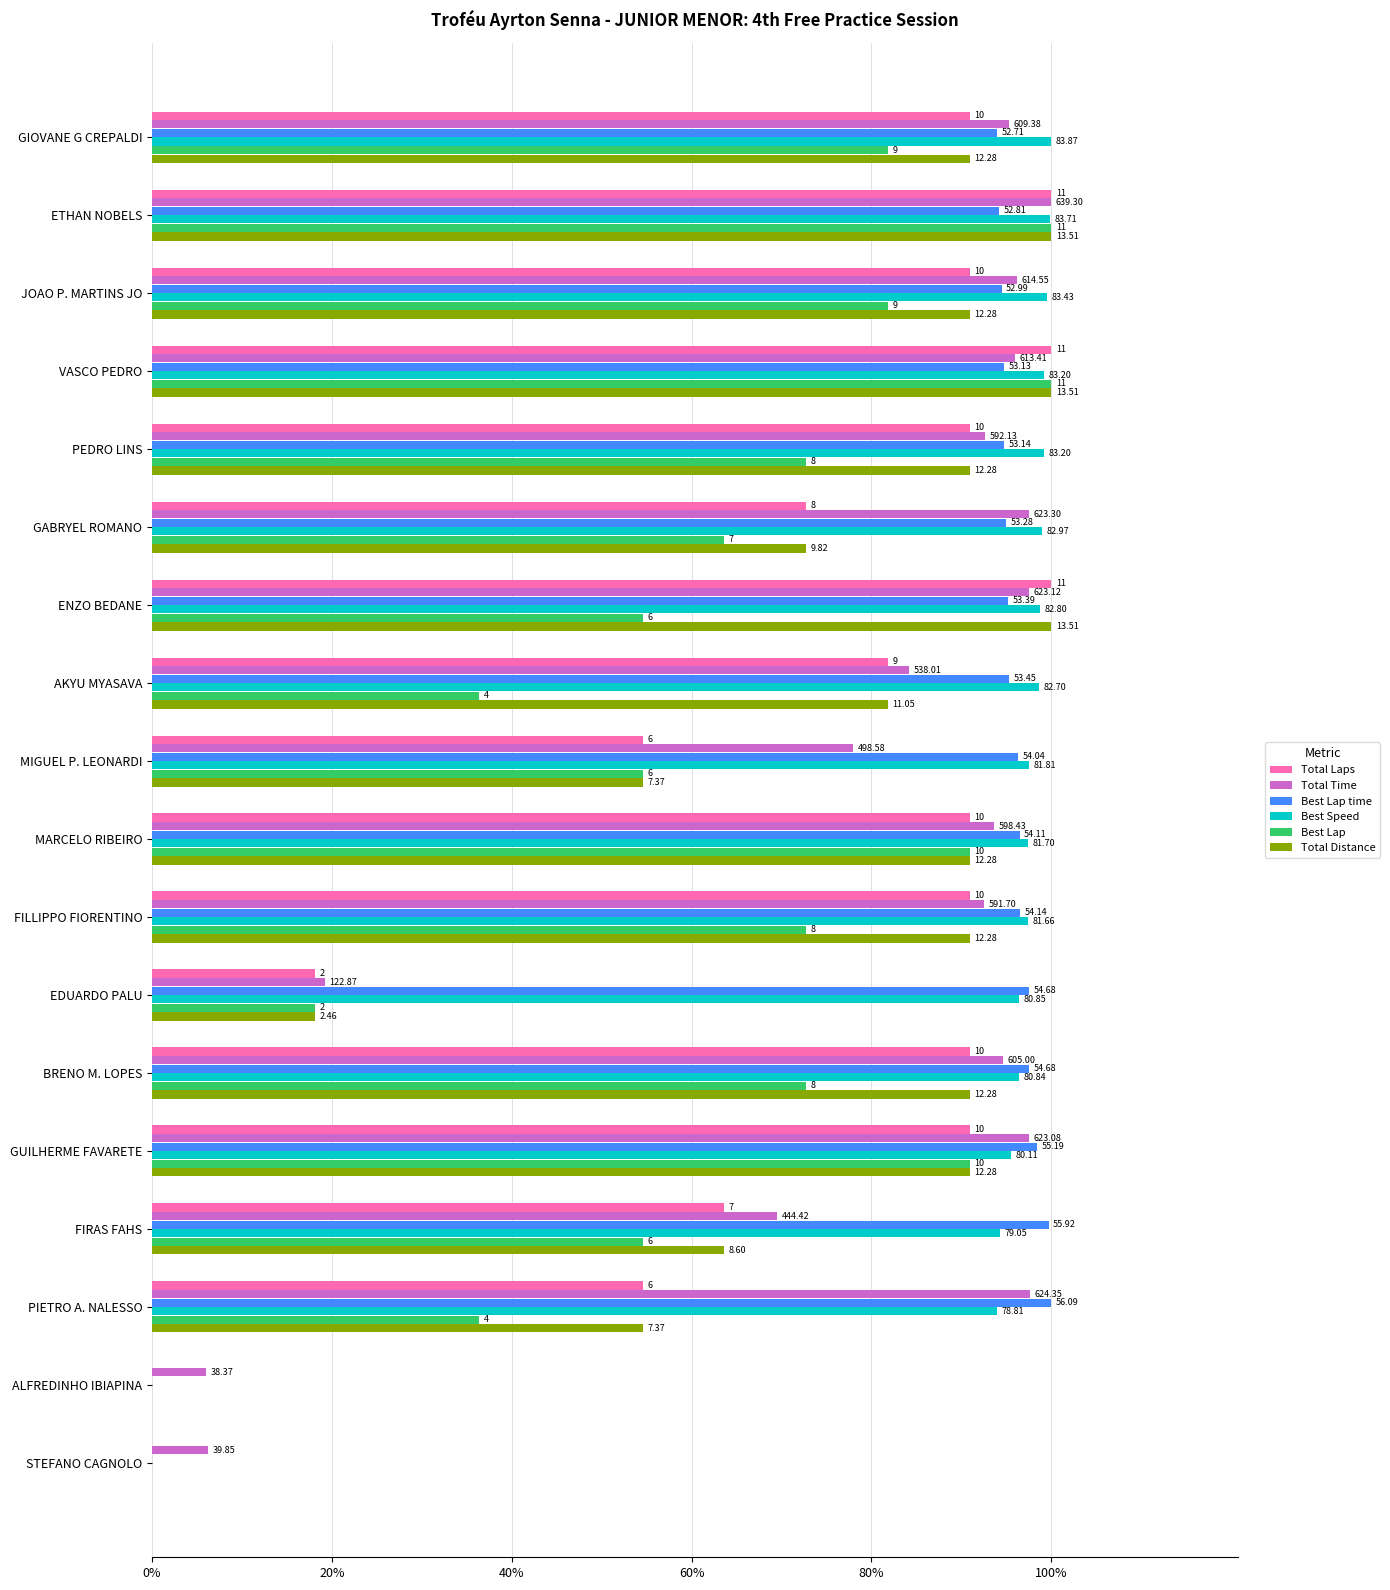

What are all the series names shown in the legend?

Total Laps, Total Time, Best Lap time, Best Speed, Best Lap, Total Distance